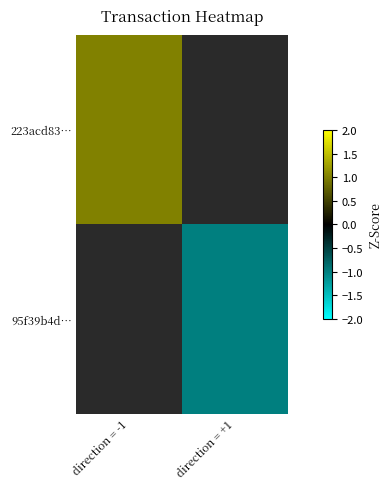

How many positive values does the 223acd83… series have?

1